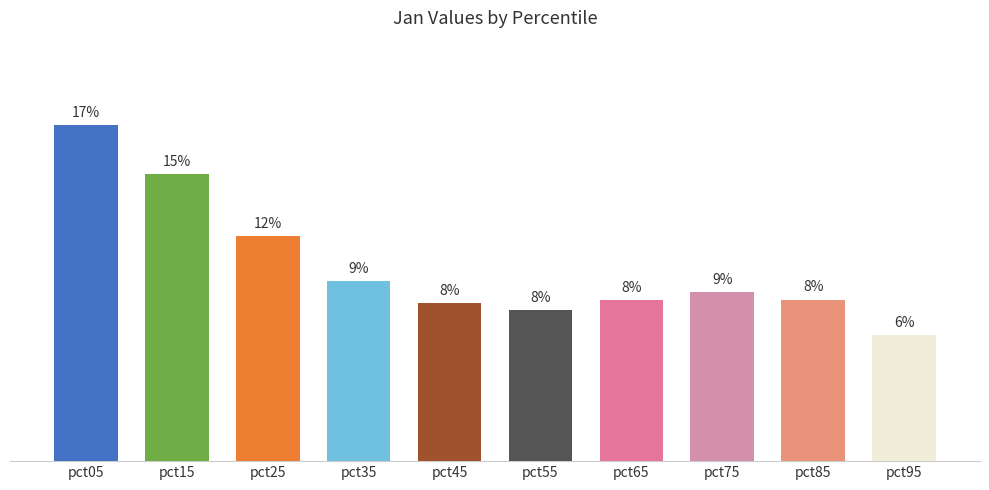

What is the change in value from pct85 to pct95?

-0.3